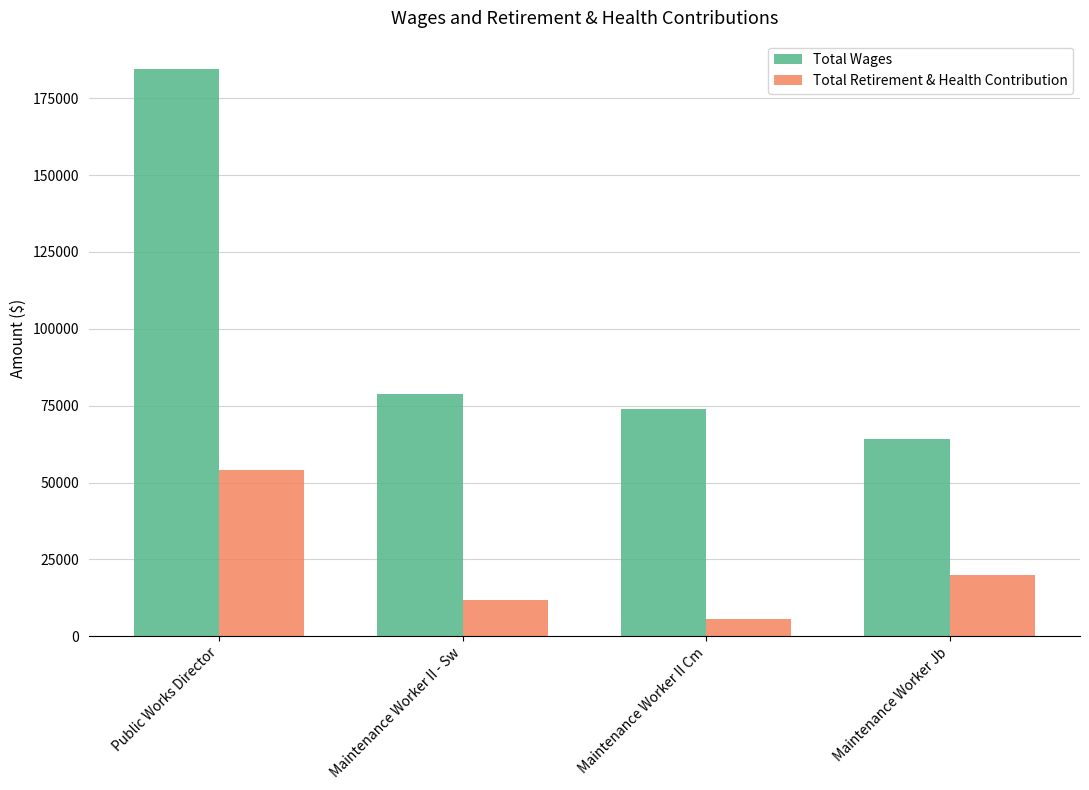

The value of Total Wages at Maintenance Worker II - Sw is 115678. True or false?

False